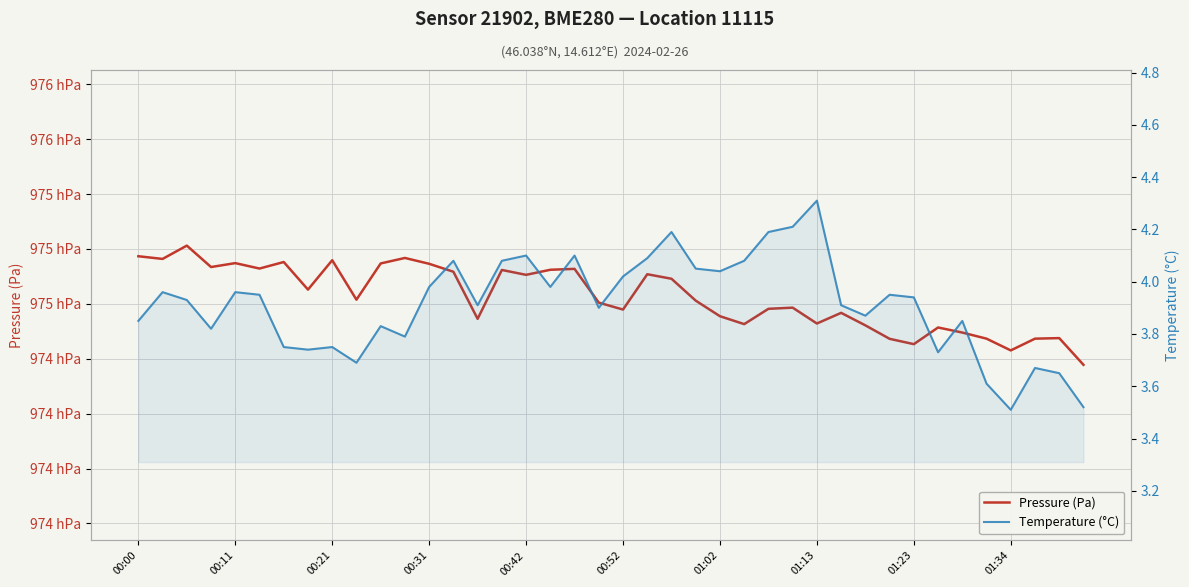

What is the greatest value displayed?

97501.5